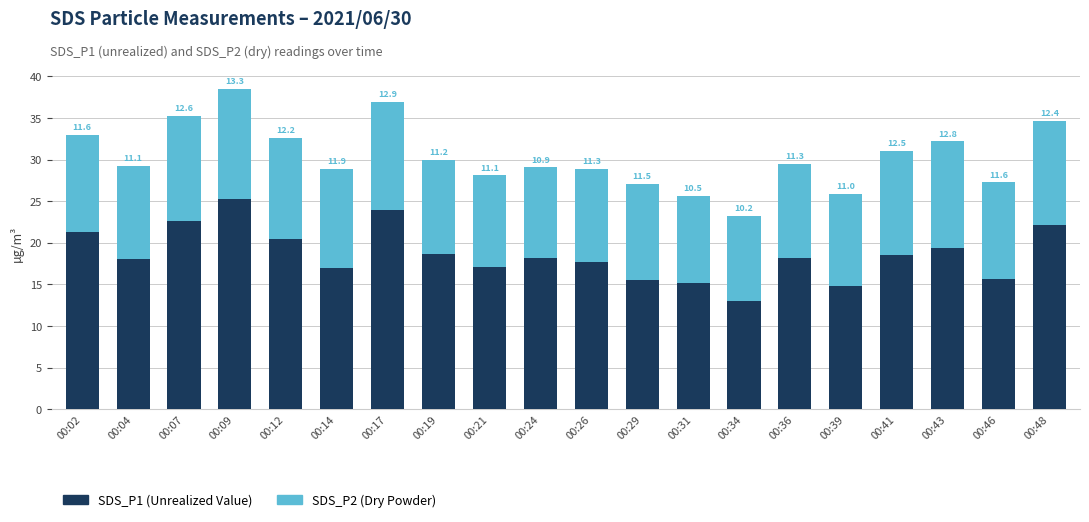

What is the total value across all series at 00:29?

27.1